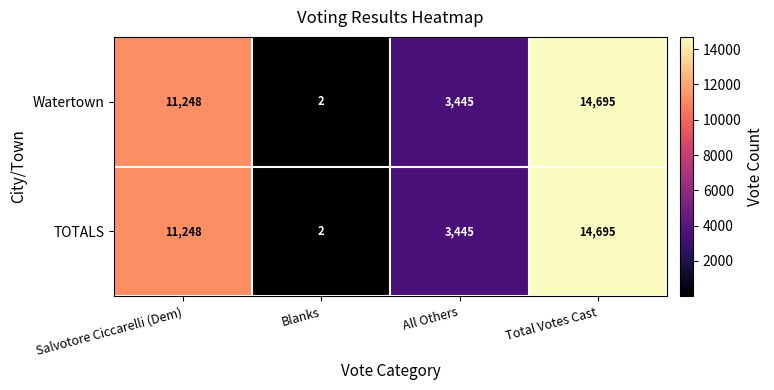

Which label corresponds to the smallest value in the chart?

Blanks